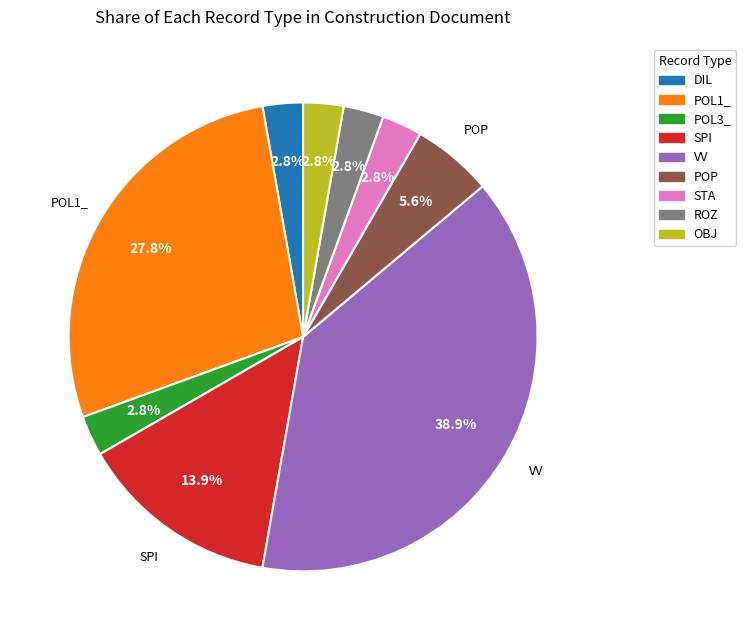

What is the ratio of the value at SPI to the value at POL3_?

5.0